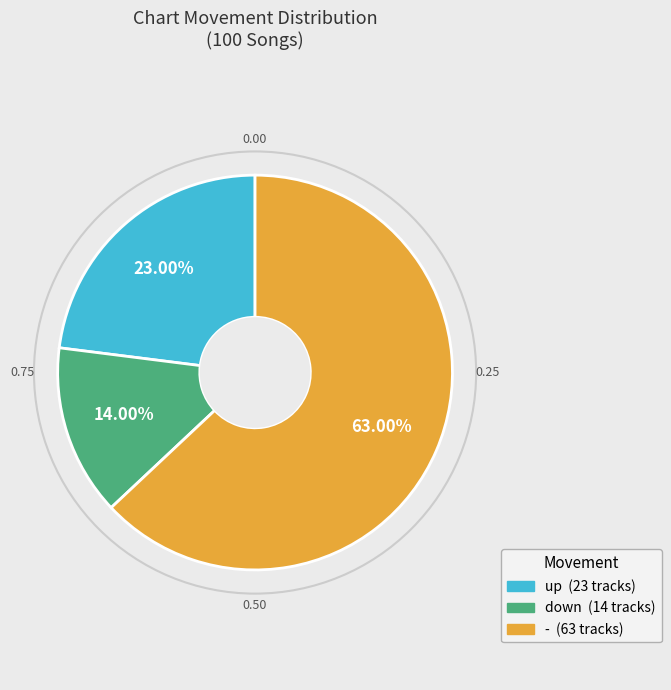

To the nearest percent, what is the difference between the largest and smallest slice percentages?

49%